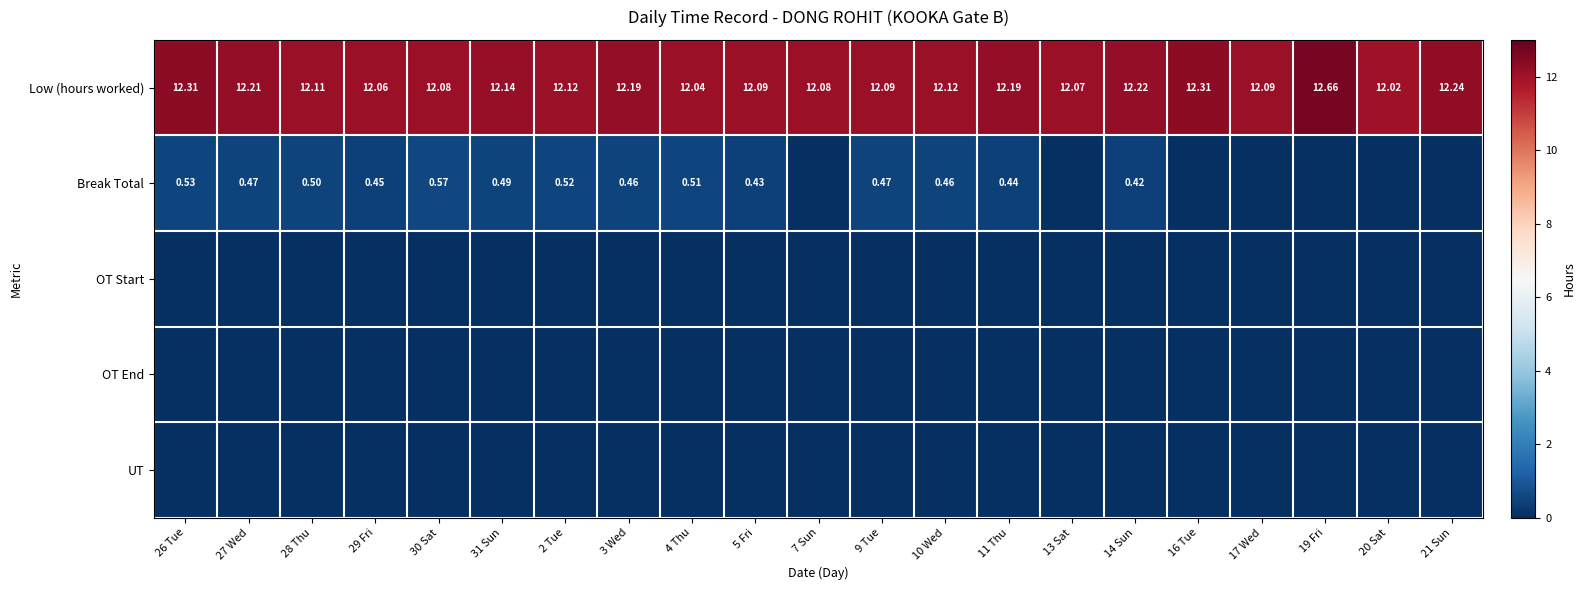

Which has a higher value, 21 Sun or 5 Fri?

21 Sun